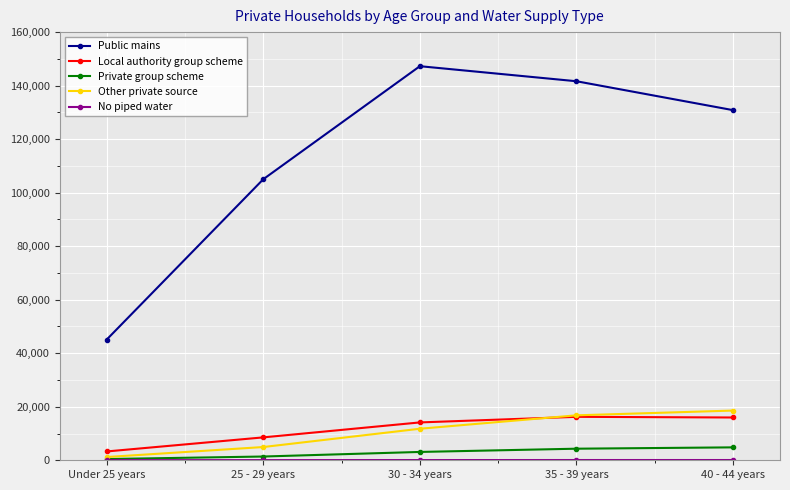

What is the total value across all series at 25 - 29 years?

120000